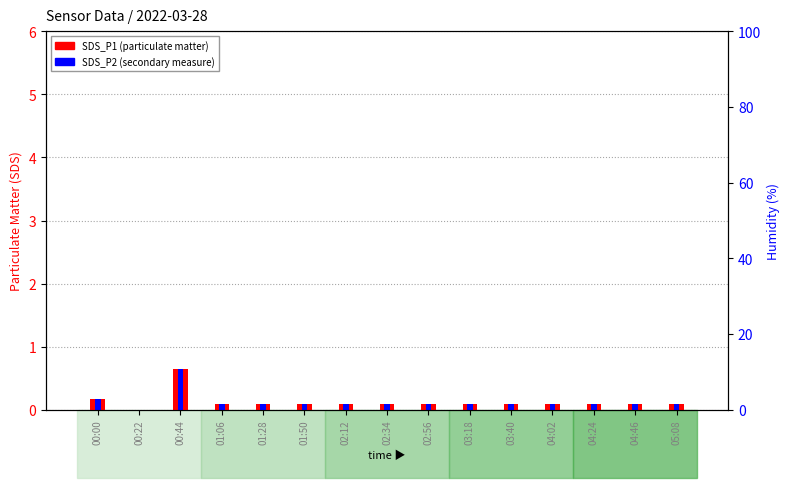

What is the average value of the SDS_P1 series?

0.1